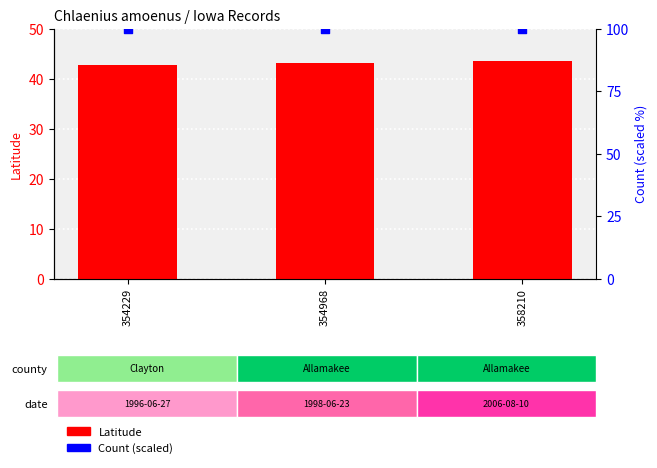

What is the total value across all series at 354229?

142.8